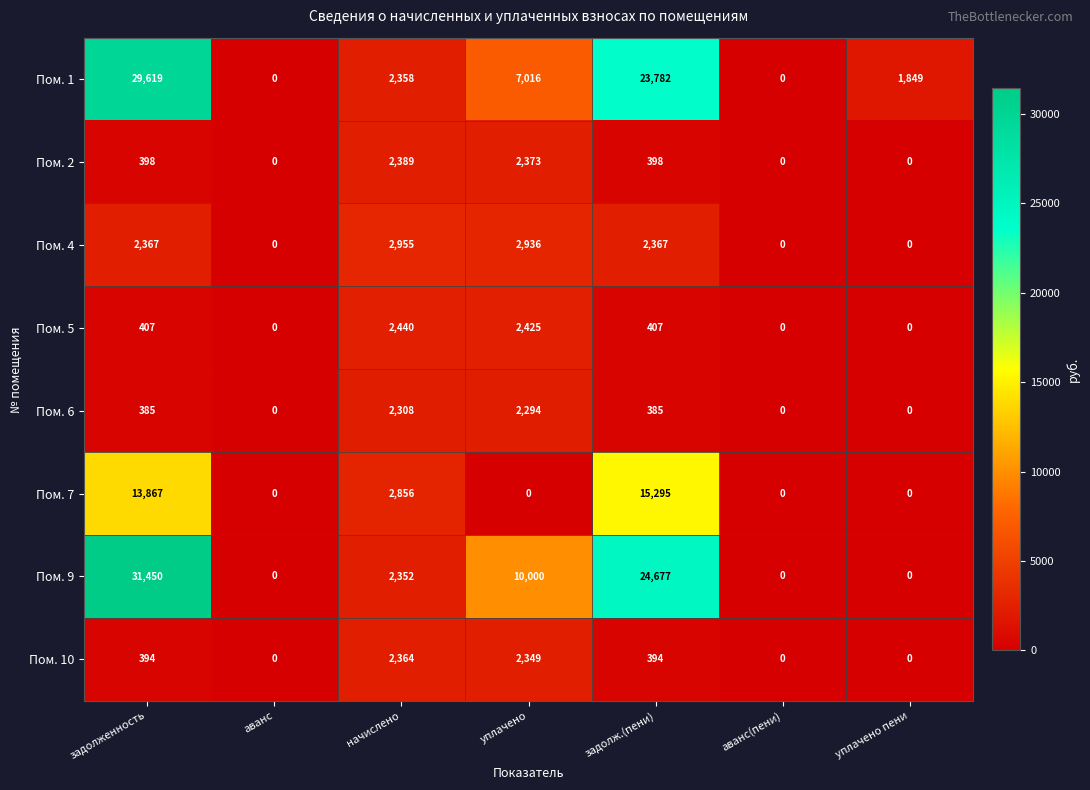

Which label corresponds to the largest value in the chart?

задолженность